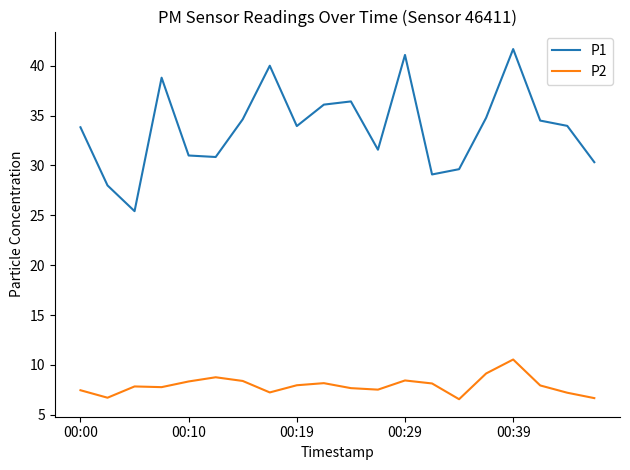

True or false: P2 and P1 intersect in this chart.

False